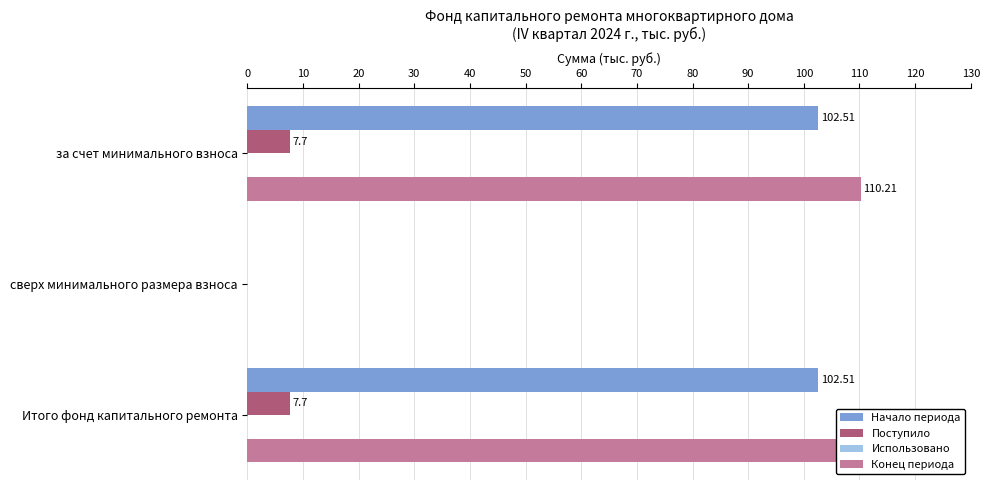

At how many categories does at least one series exceed 4?

2